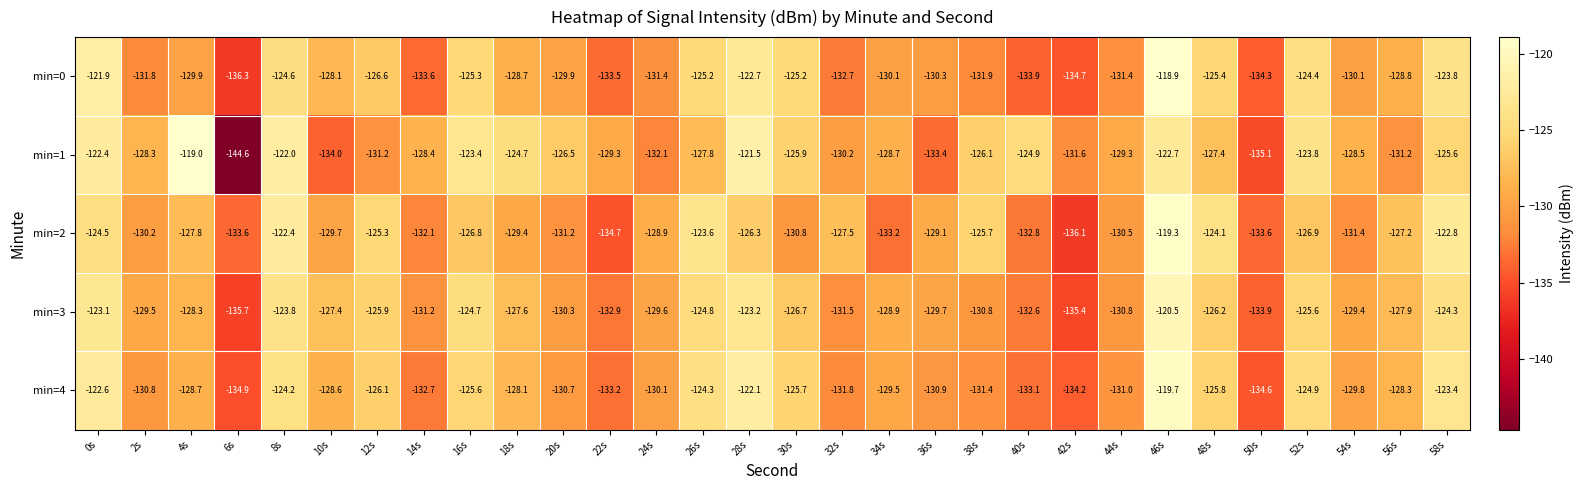

How many distinct data groups are displayed?

5